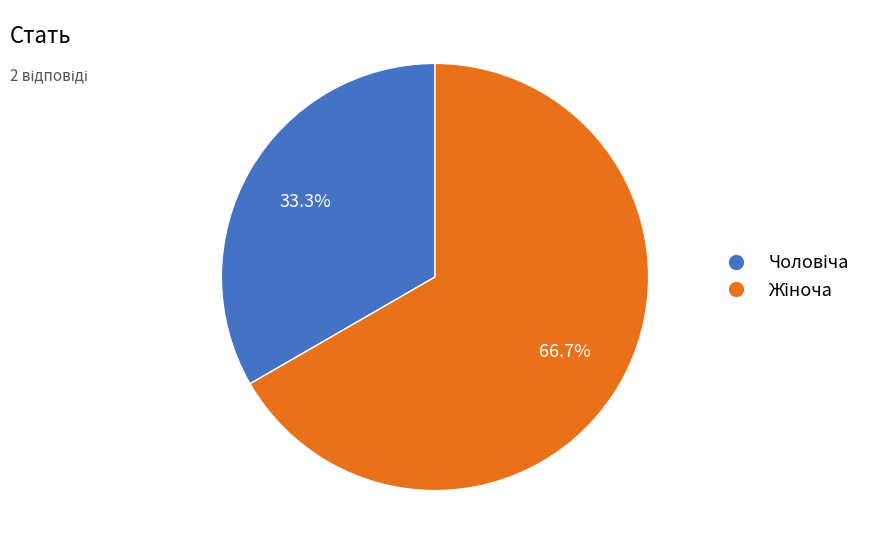

Is there a majority slice in this chart?

Yes